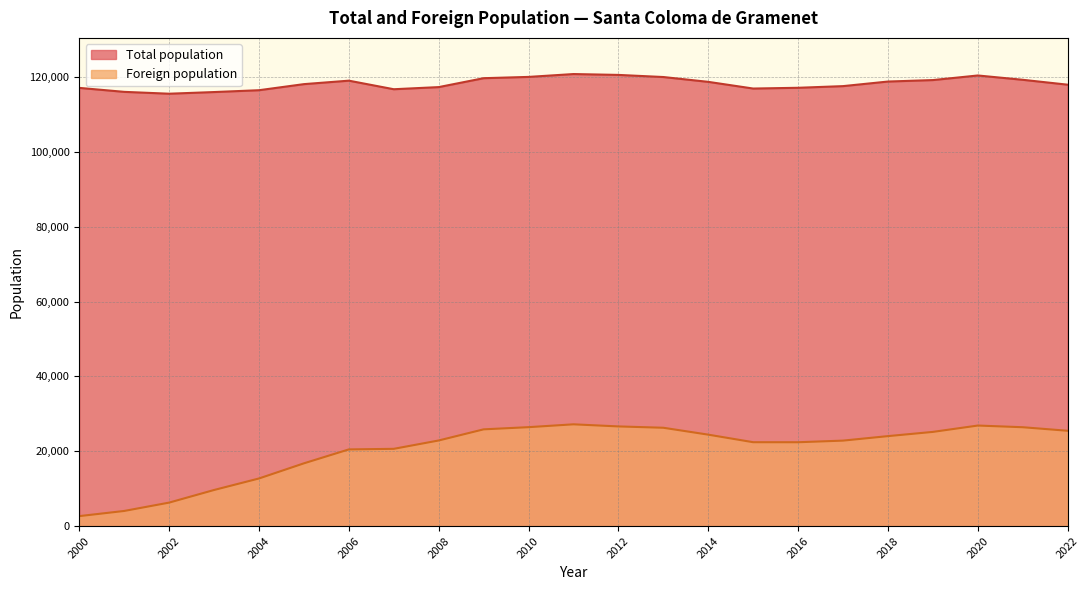

How many data points in Total population are less than 118129?

11